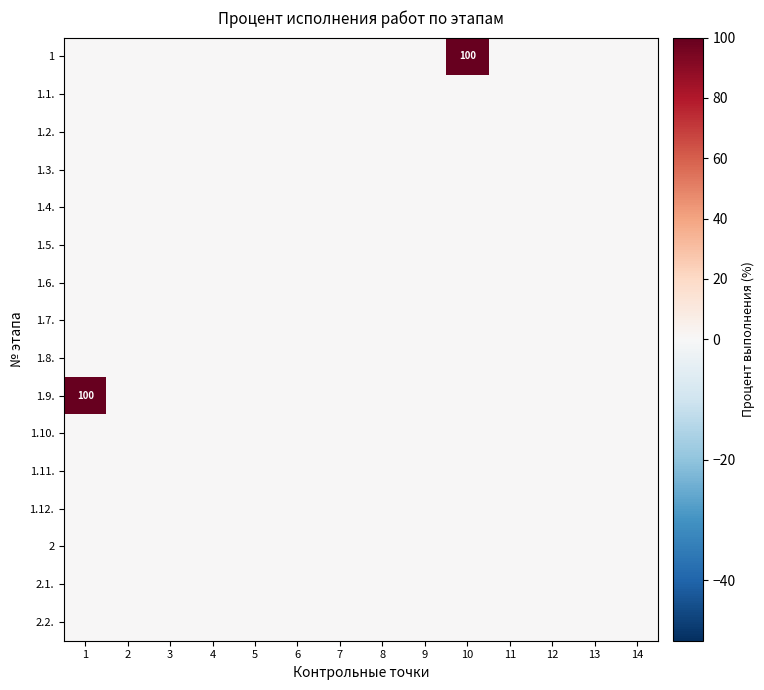

The value of 1.9. at 1 is 168. True or false?

False